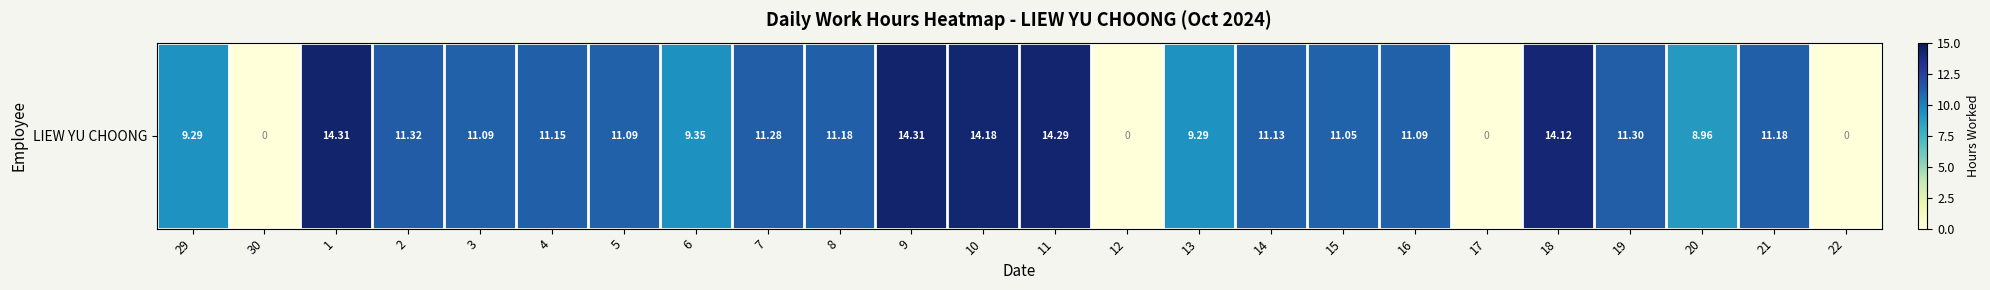

True or false: the data shows 5.2 at 15.

False